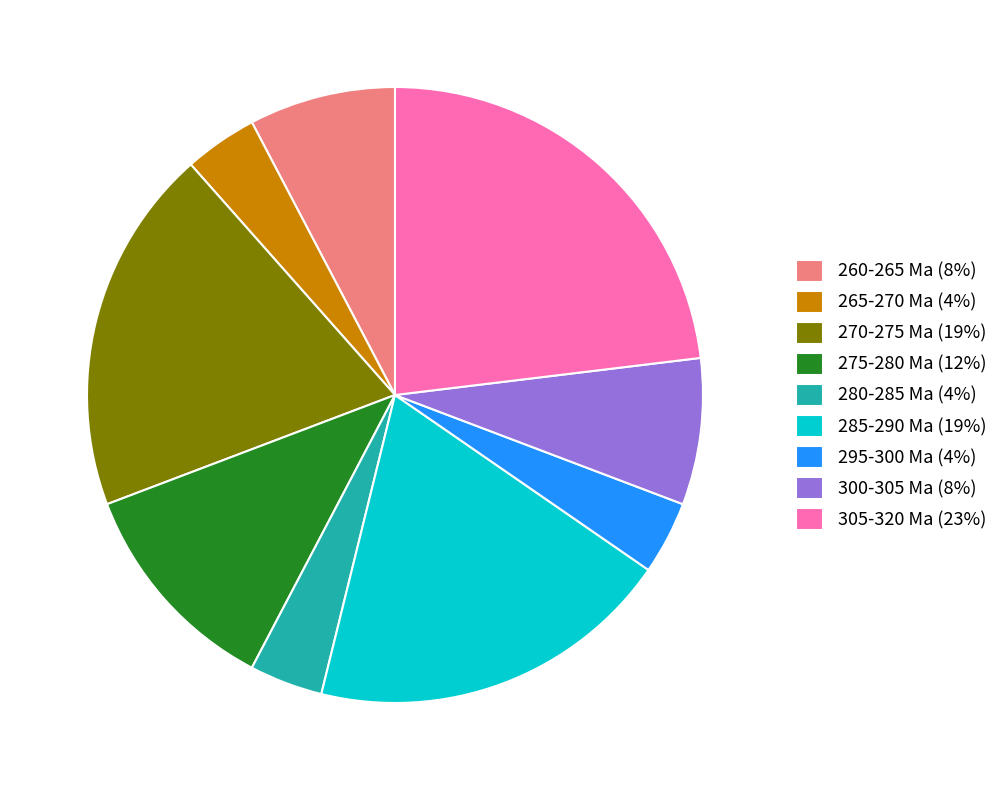

What is the ratio of the value at 270-275 Ma (19%) to the value at 305-320 Ma (23%)?

0.8